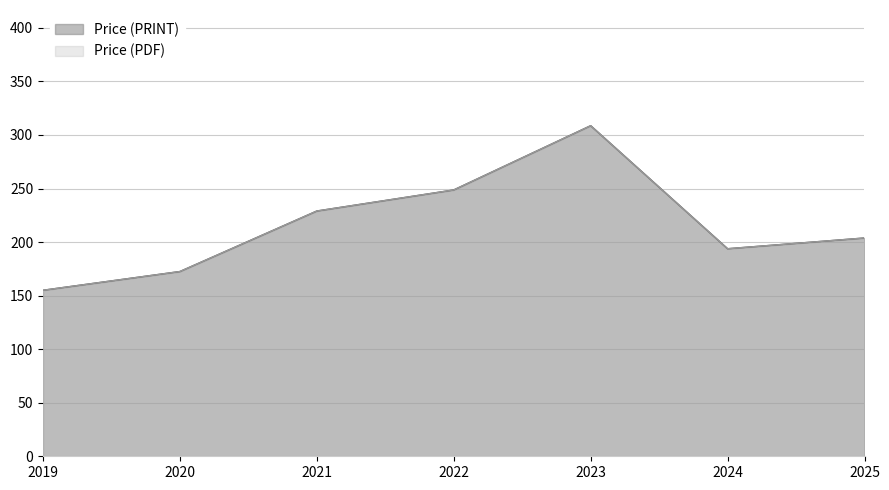

Does the chart have visible grid lines?

Yes